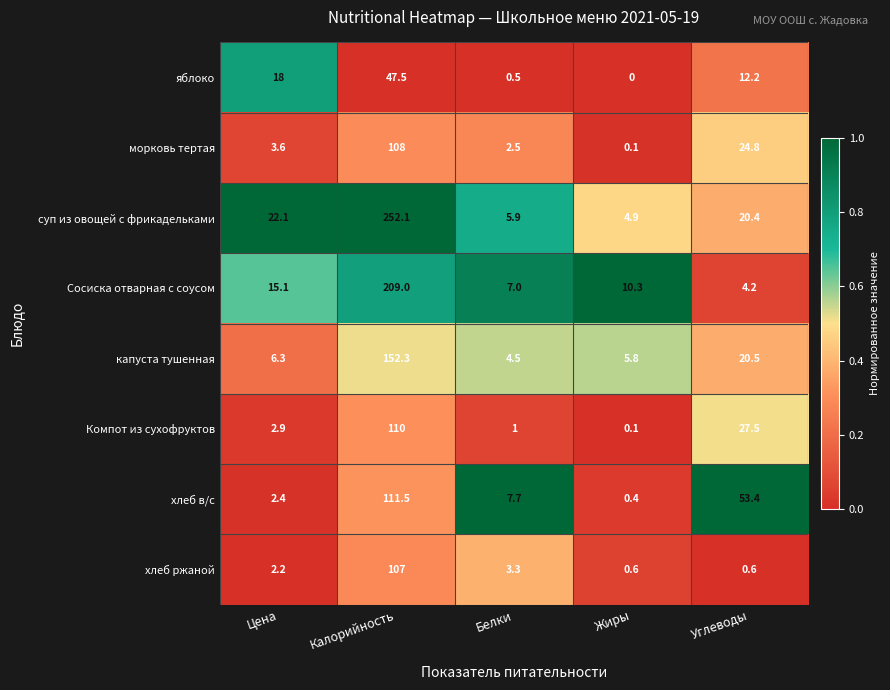

Which label corresponds to the smallest value in the chart?

Жиры